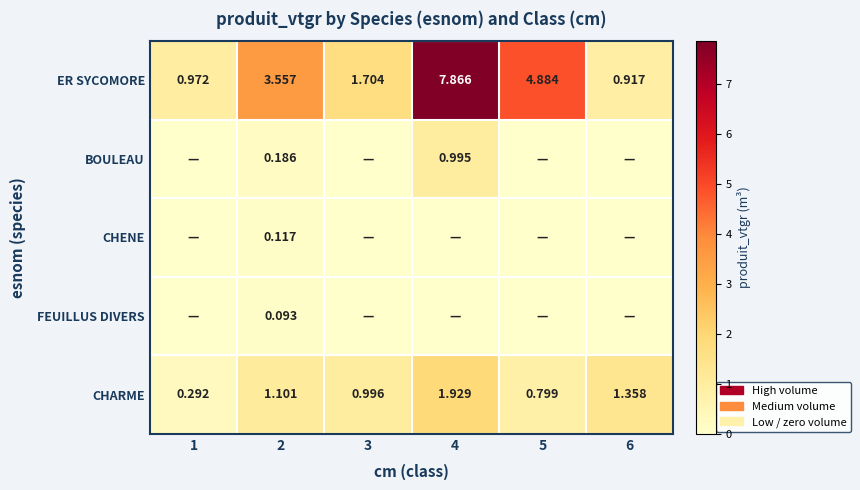

Which has a higher value, 2 or 6?

2